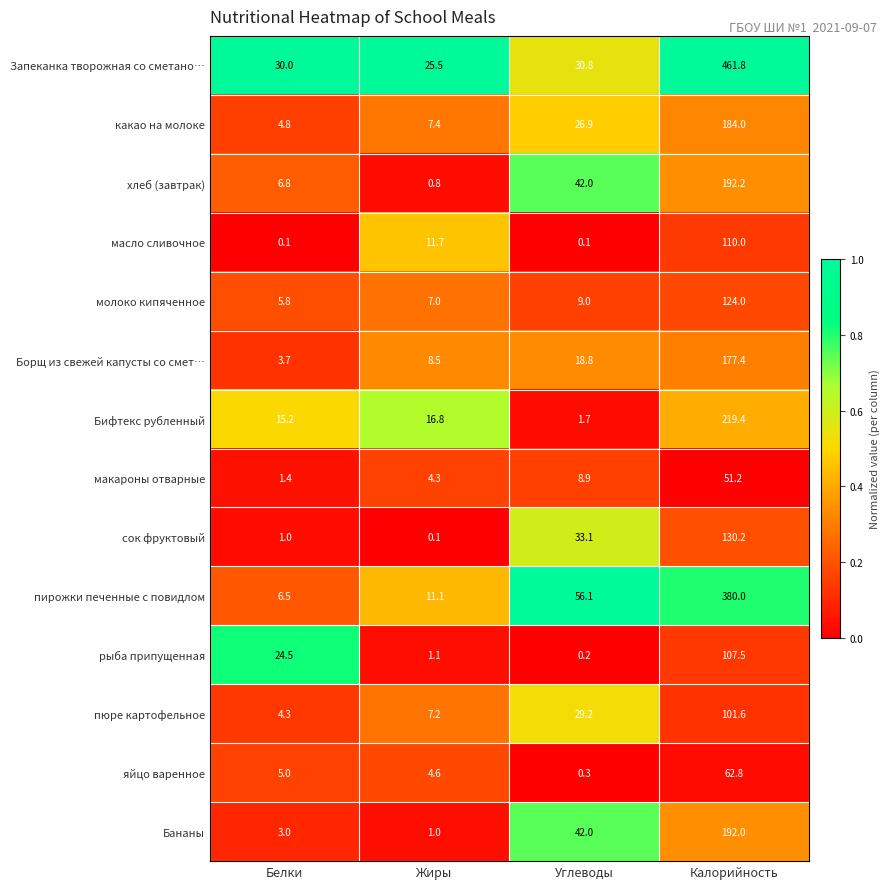

What is the difference between the яйцо варенное values at Белки and Углеводы?

4.7